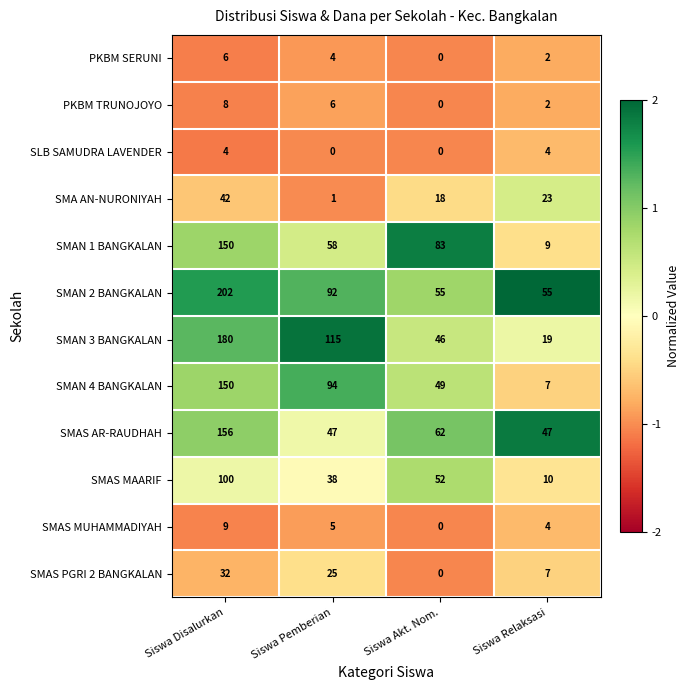

Read the SMA AN-NURONIYAH value at Siswa Relaksasi, to the nearest 5.

25